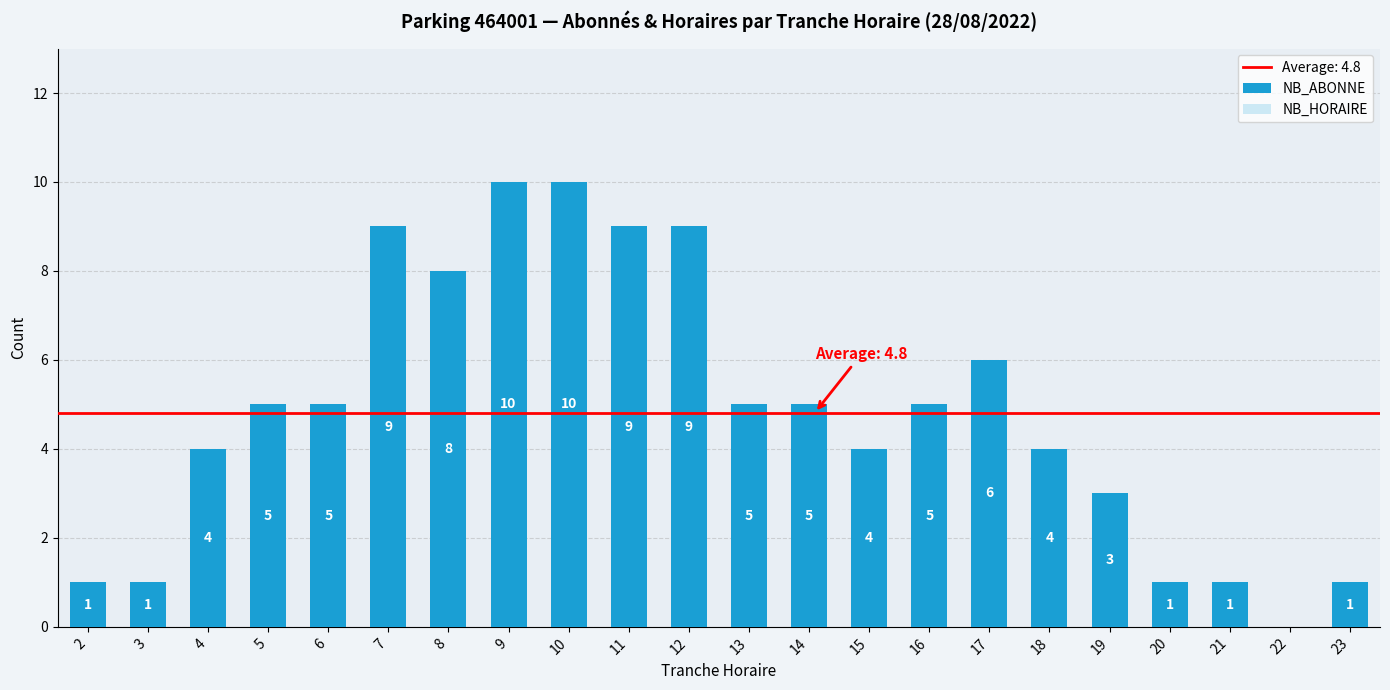

Reading left to right, extract all data points from this chart.

NB_ABONNE: 2=1	3=1	4=4	5=5	6=5	7=9	8=8	9=10	10=10	11=9	12=9	13=5	14=5	15=4	16=5	17=6	18=4	19=3	20=1	21=1	22=0	23=1
NB_HORAIRE: 2=0	3=0	4=0	5=0	6=0	7=0	8=0	9=0	10=0	11=3	12=6	13=4	14=1	15=4	16=0	17=0	18=0	19=0	20=0	21=0	22=0	23=0